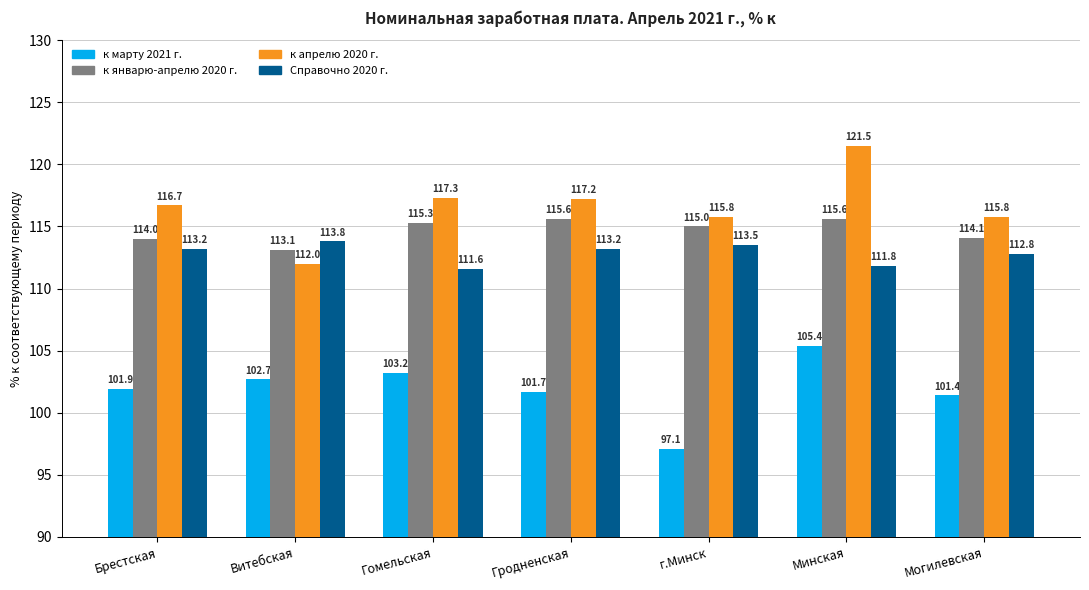

What value does the к январю-апрелю 2020 г. series have at Брестская?

114.0